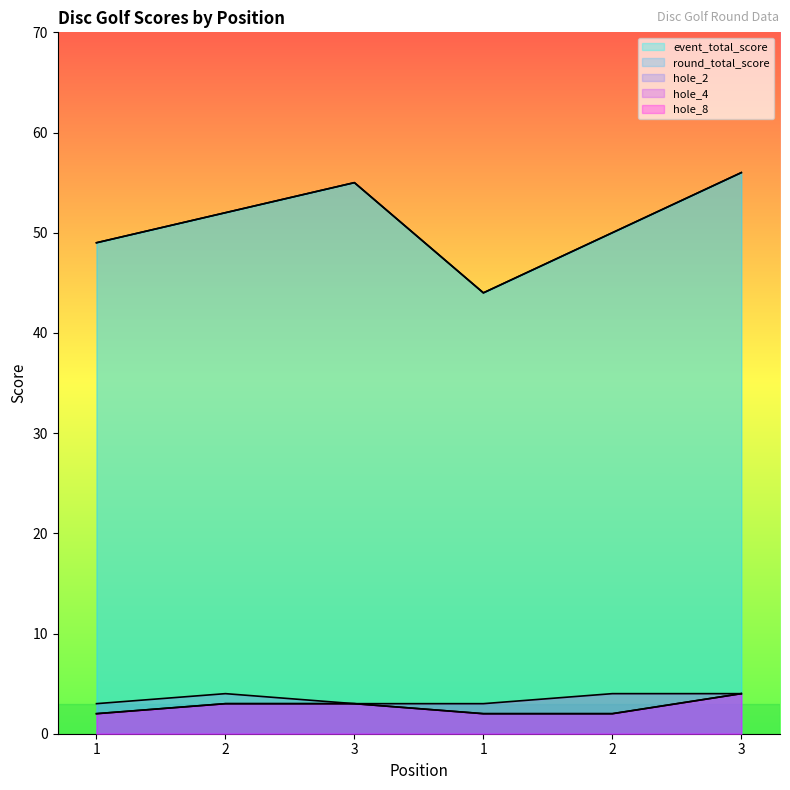

At which category does the chart reach its minimum across all series?

1